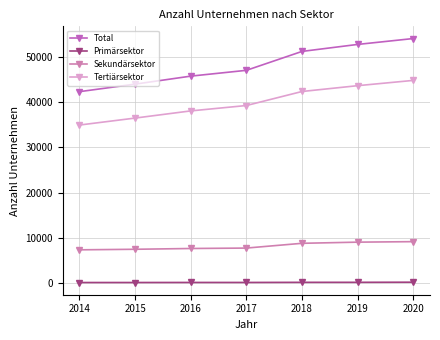

What is the average value of the Sekundärsektor series?

8141